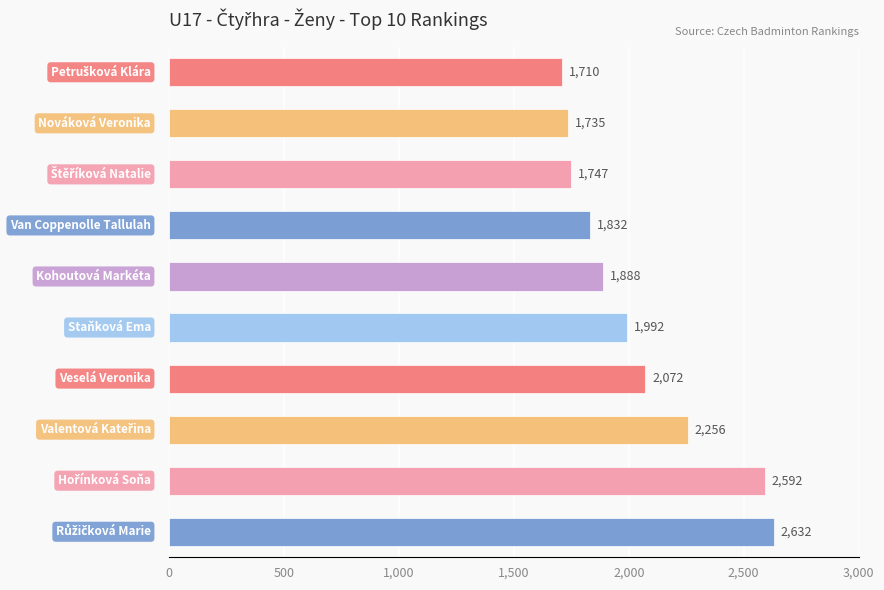

What is the average value?

2046